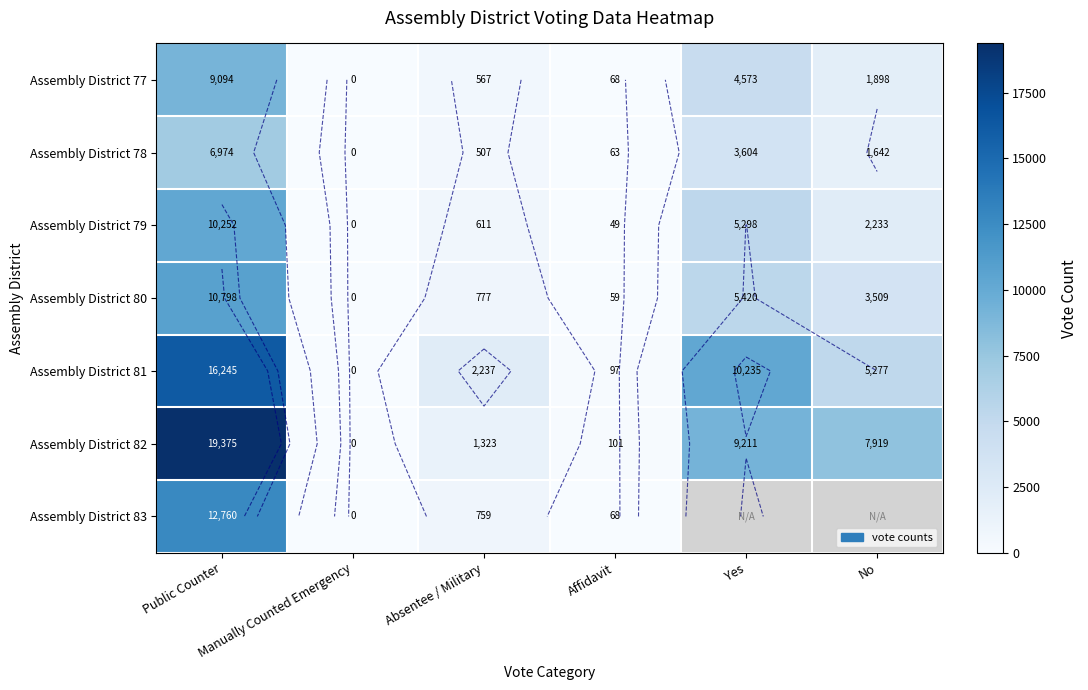

How many values in Assembly District 78 are above zero?

5